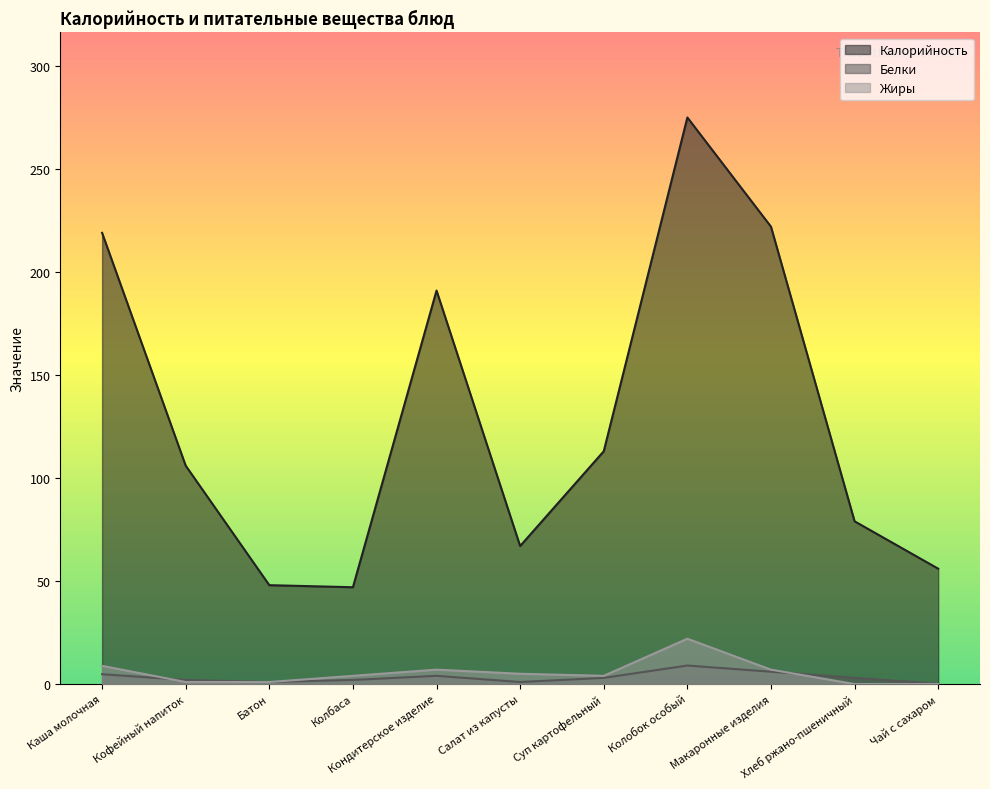

Reading left to right, extract all data points from this chart.

Калорийность: Каша молочная=219.0	Кофейный напиток=106.0	Батон=48.0	Колбаса=47.0	Кондитерское изделие=191.0	Салат из капусты=67.0	Суп картофельный=113.0	Колобок особый=275.0	Макаронные изделия=222.0	Хлеб ржано-пшеничный=79.0	Чай с сахаром=56.0
Белки: Каша молочная=4.8	Кофейный напиток=2.0	Батон=1.0	Колбаса=2.0	Кондитерское изделие=4.0	Салат из капусты=1.0	Суп картофельный=3.0	Колобок особый=9.0	Макаронные изделия=6.0	Хлеб ржано-пшеничный=3.0	Чай с сахаром=0.2
Жиры: Каша молочная=8.8	Кофейный напиток=1.0	Батон=1.0	Колбаса=4.0	Кондитерское изделие=7.0	Салат из капусты=5.0	Суп картофельный=4.0	Колобок особый=22.0	Макаронные изделия=7.0	Хлеб ржано-пшеничный=0.0	Чай с сахаром=0.0